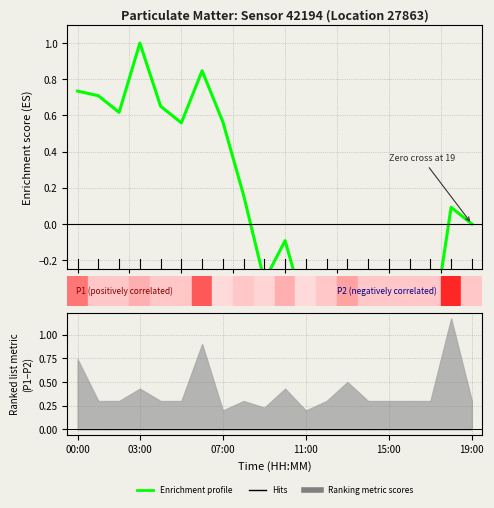

Which category has the lowest value across all series?

17